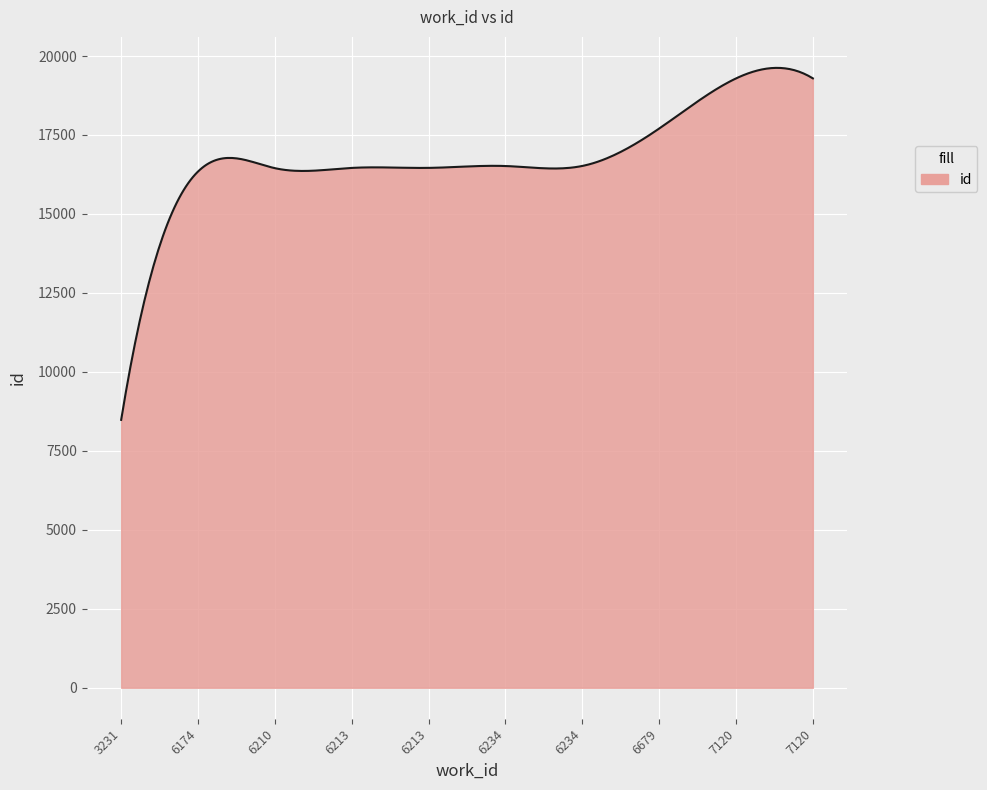

What is the greatest value displayed?

19624.0